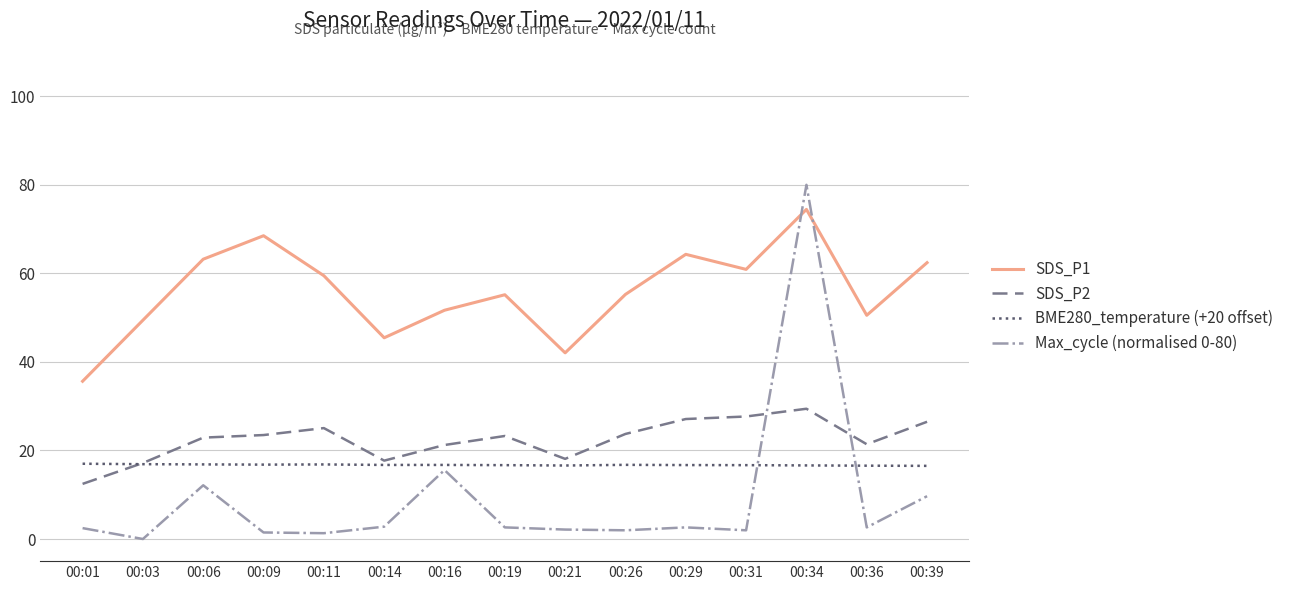

What is the sum of the SDS_P1 values at 00:21 and 00:34?

116.5